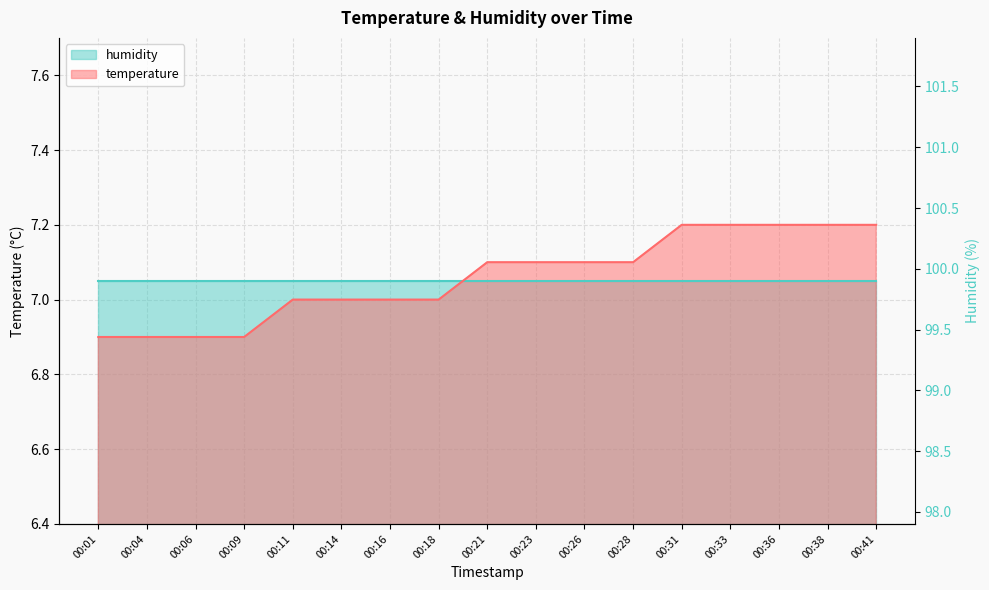

Which has a higher value, 00:38 or 00:36?

00:38